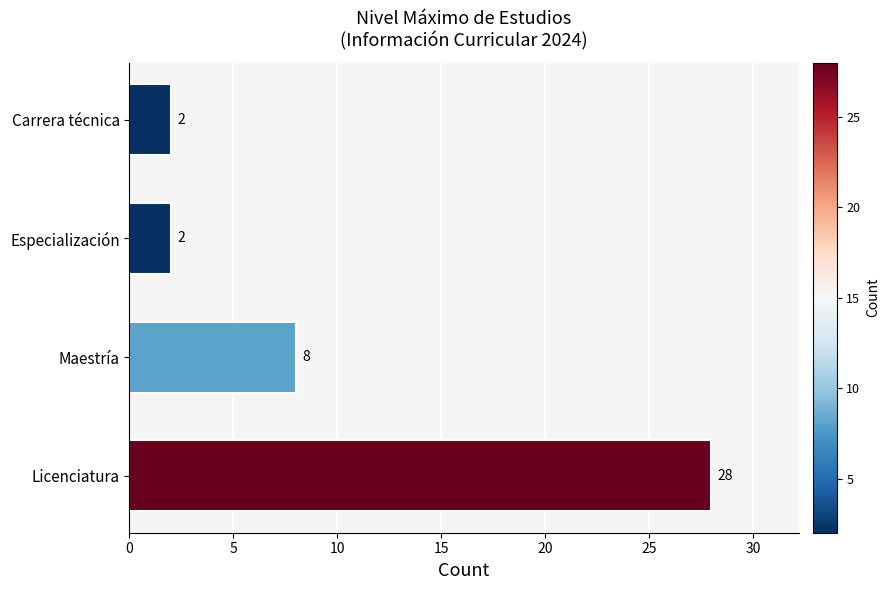

The value at Especialización is 2. True or false?

True